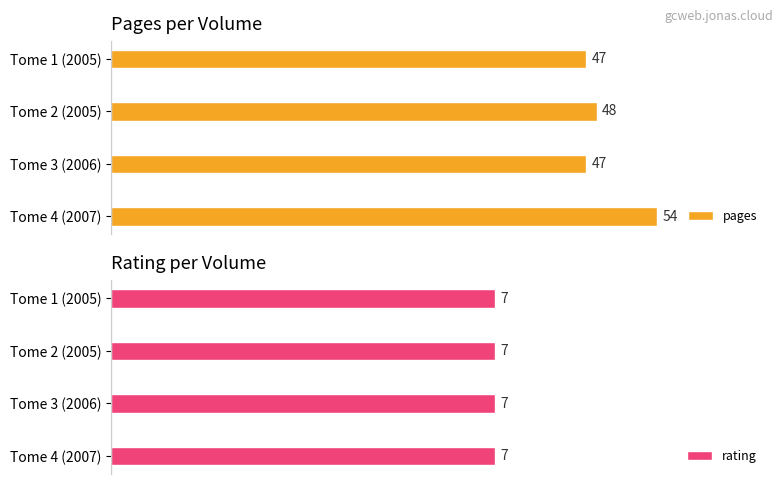

How many groups of bars are there?

4